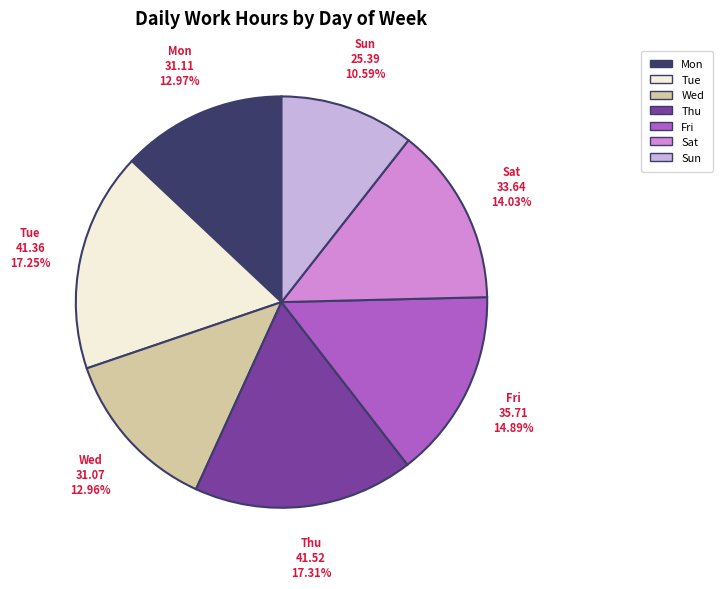

What portion of the pie excludes Fri?

85.1%